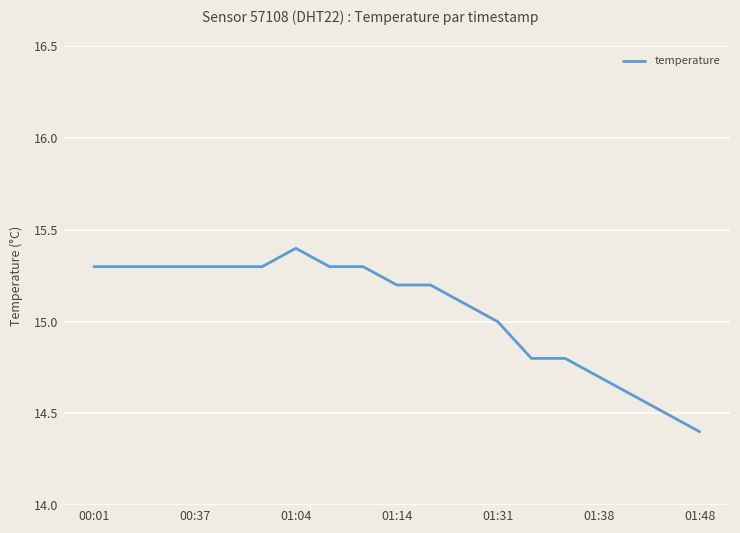

What is the maximum value shown in the chart?

15.4